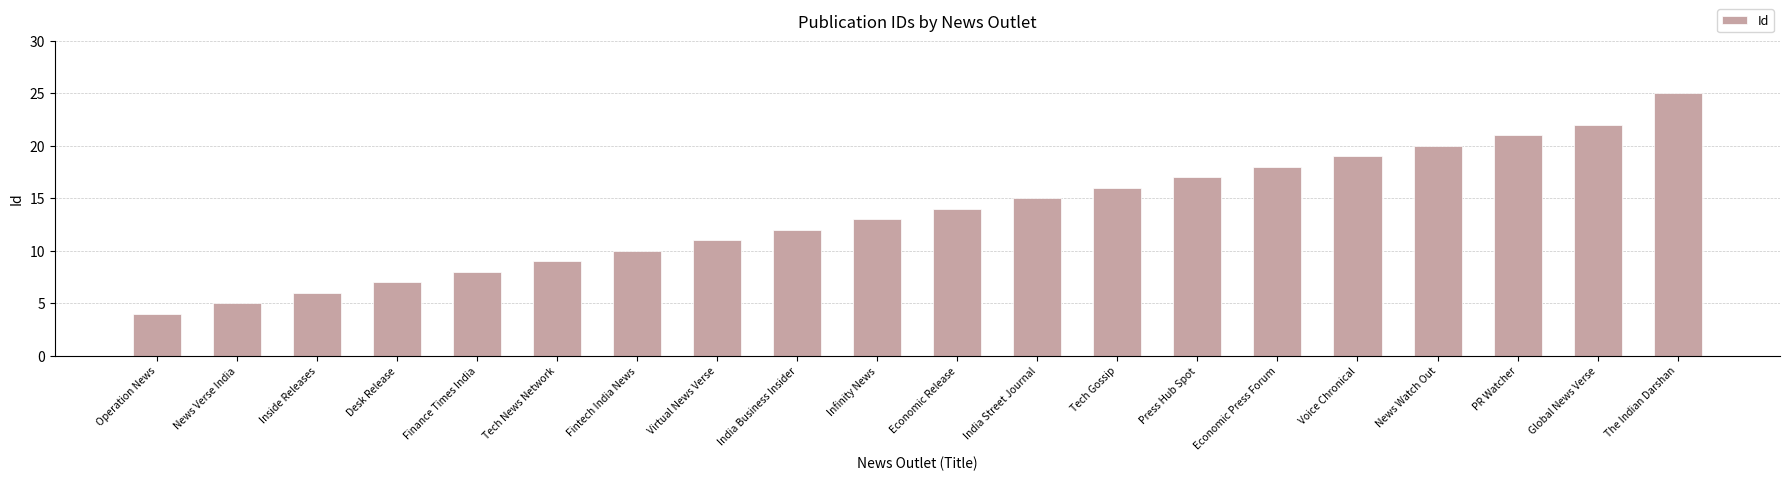

Where is the data nearest to the value 14?

Economic Release